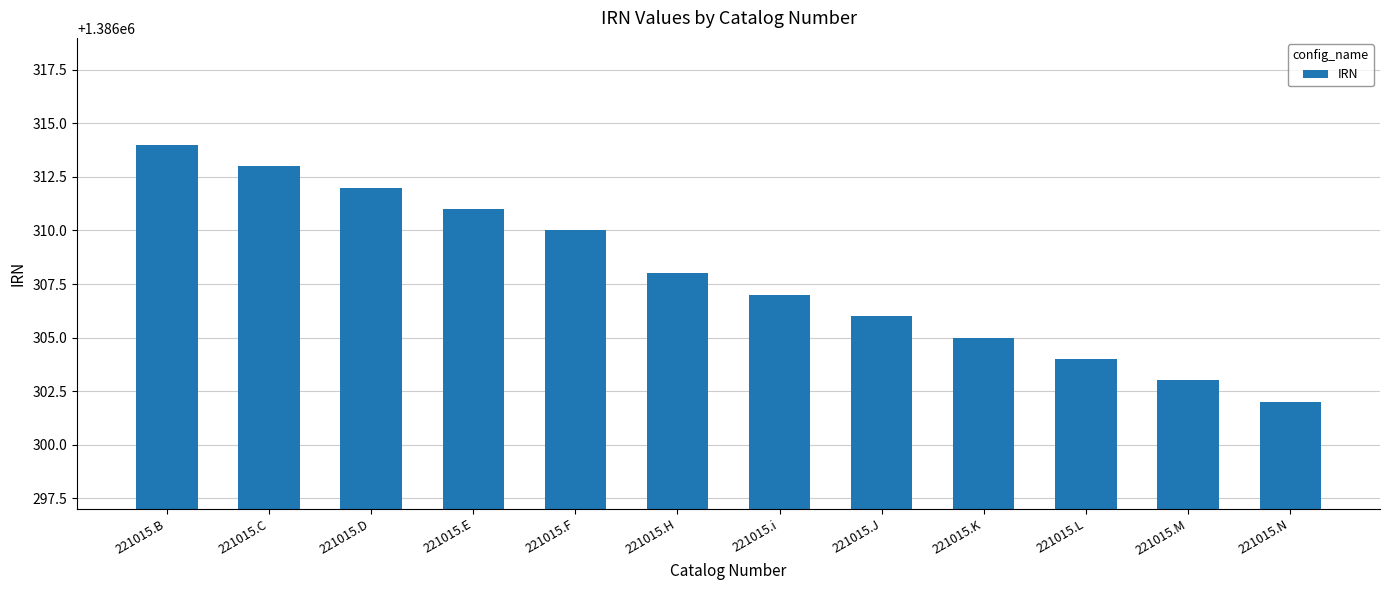

What is the maximum value shown in the chart?

1386314